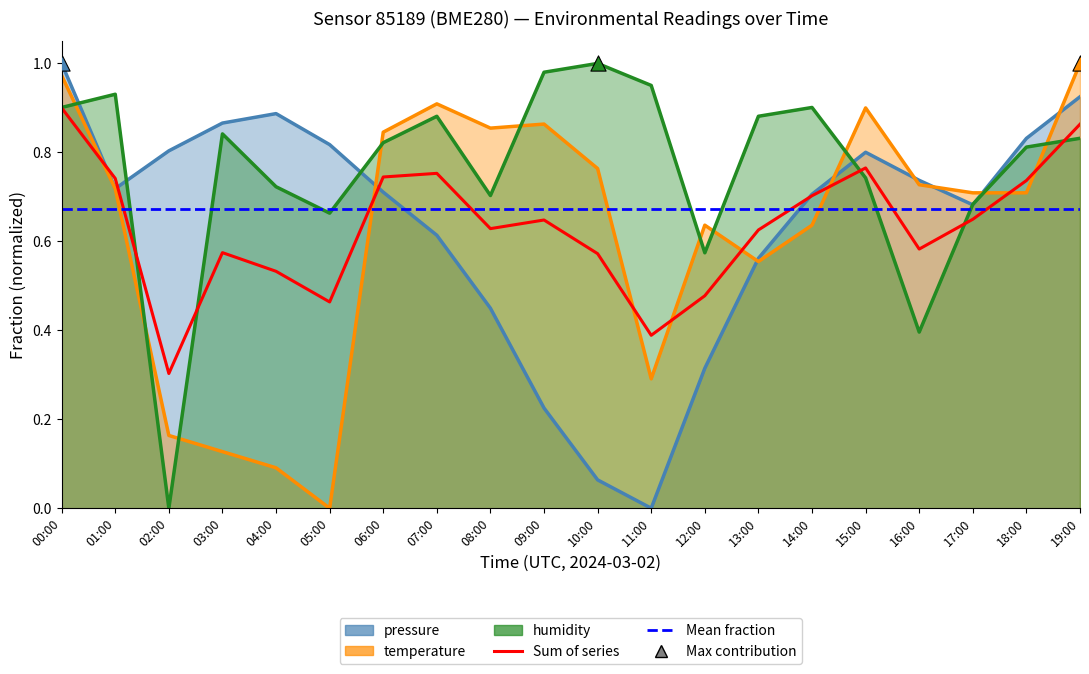

At how many categories does at least one series exceed 0?

20